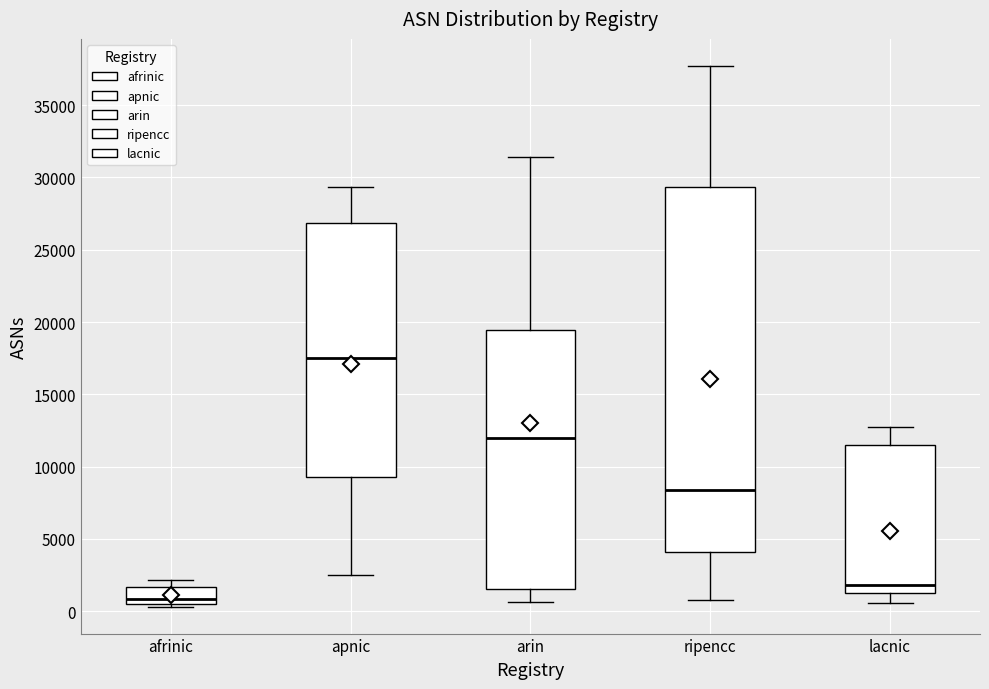

Which box has the lowest median line?

afrinic